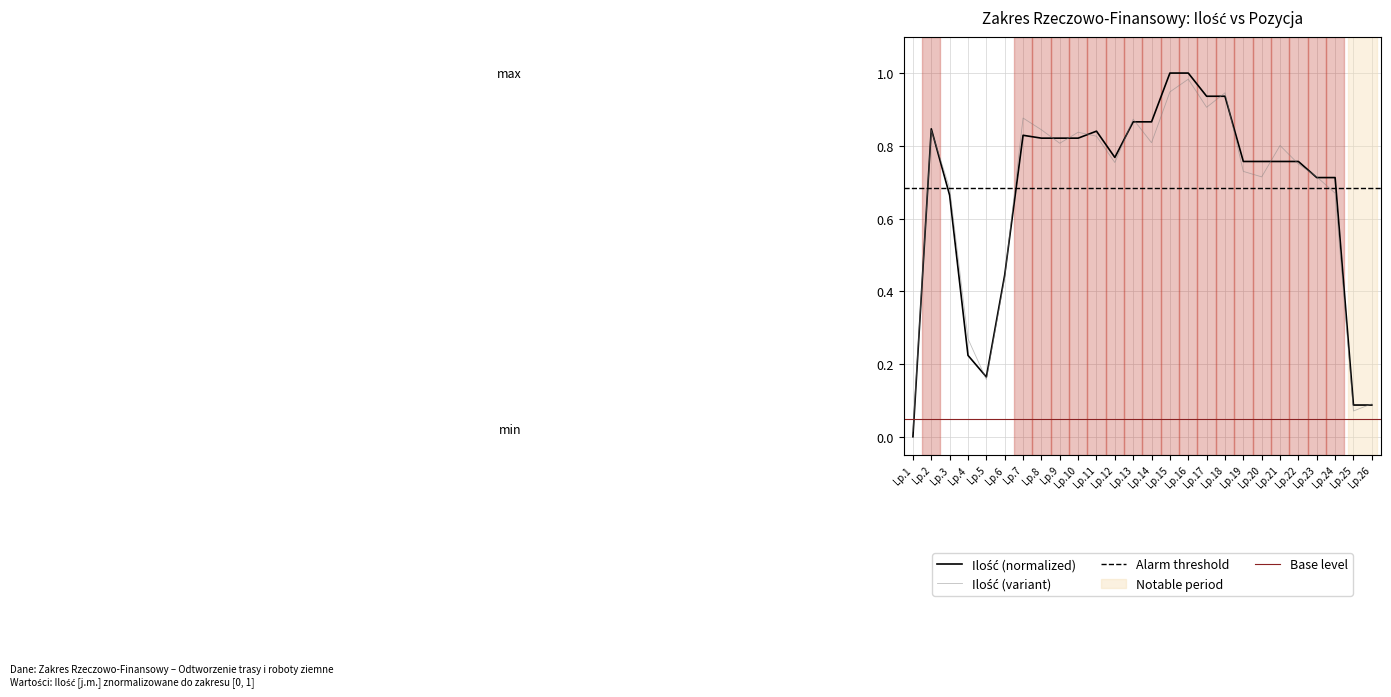

What is the average value?

0.7